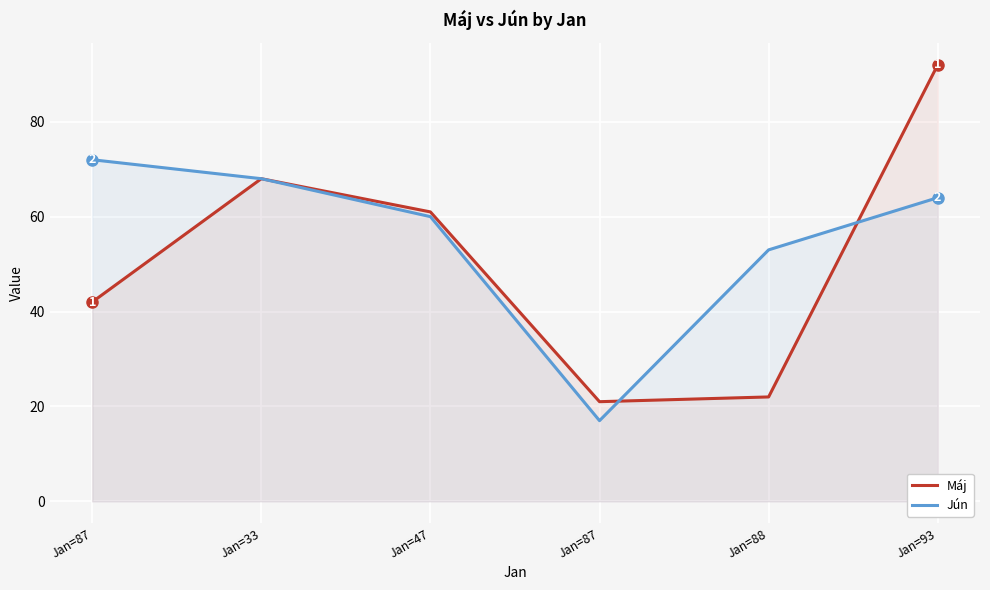

Where is the first local minimum for Jún?

Jan=87